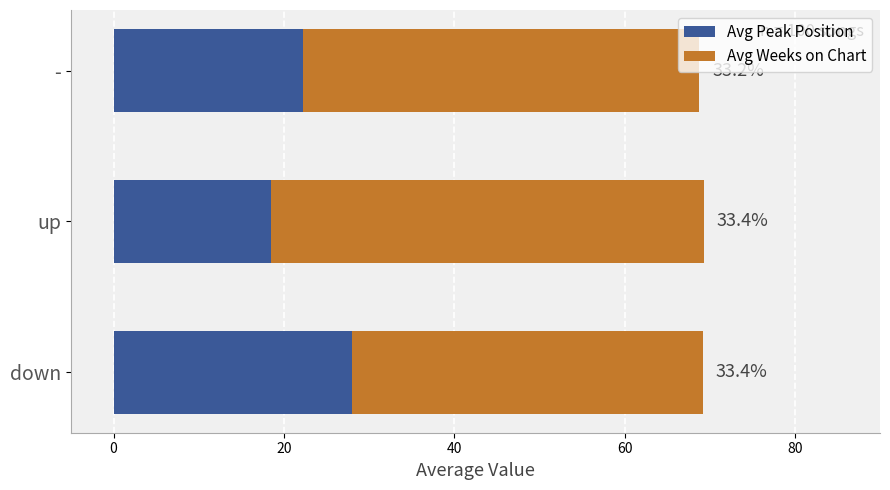

What are all the series names shown in the legend?

Avg Peak Position, Avg Weeks on Chart